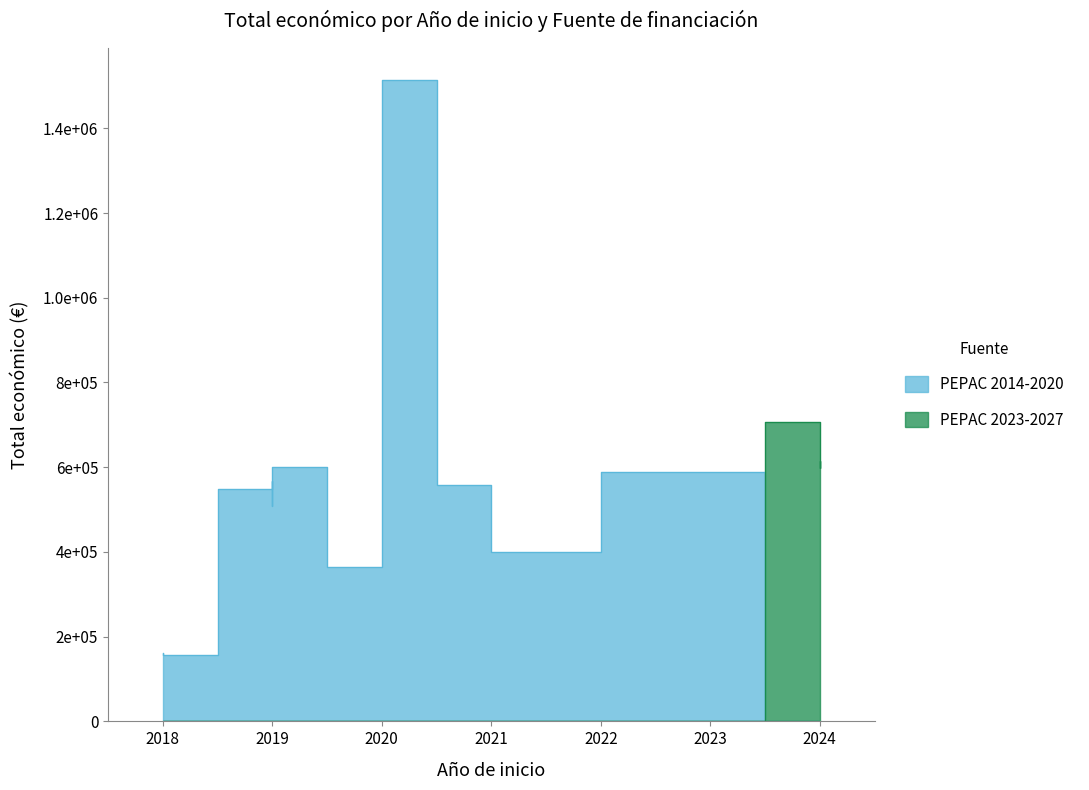

How many interior local peaks does the PEPAC 2023-2027 series have?

1